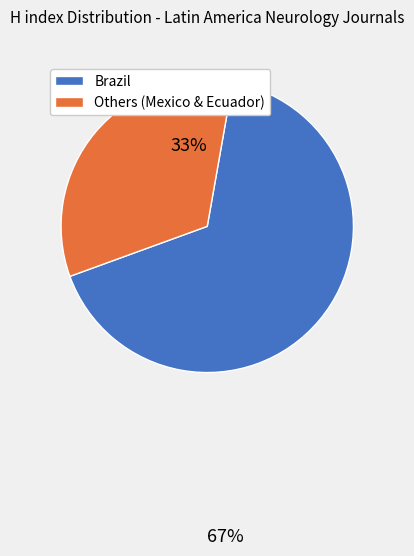

How many segments does this pie chart have?

2